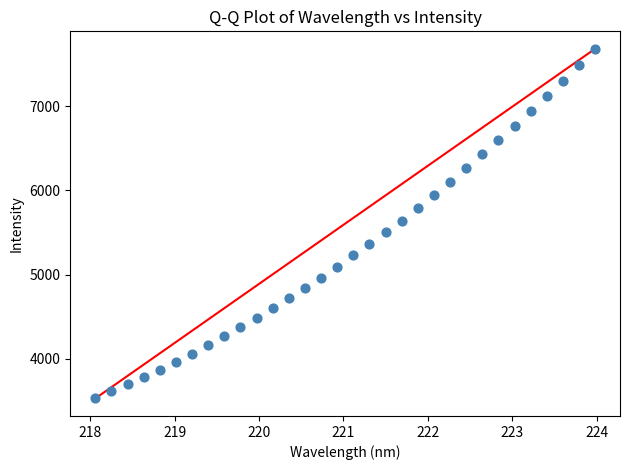

What is the range of Y values (max minus min)?

4155.8